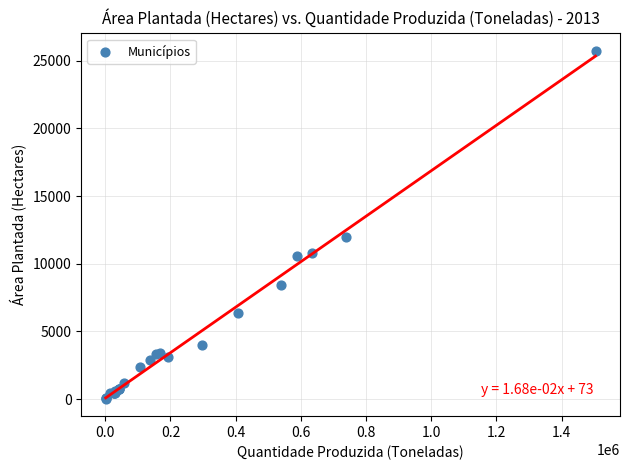

What Y value in the scatter plot is closest to 12883?

11990